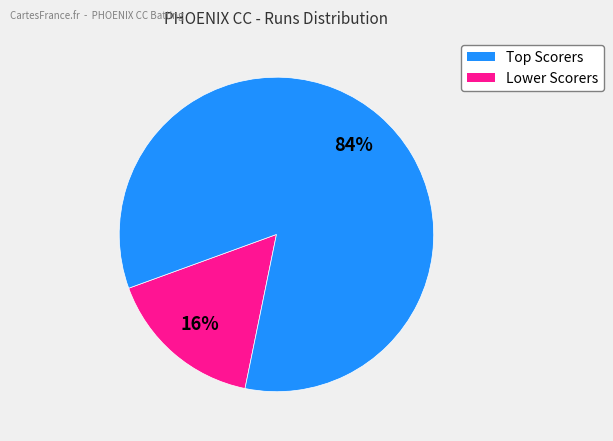

Does any single category account for the majority?

Yes